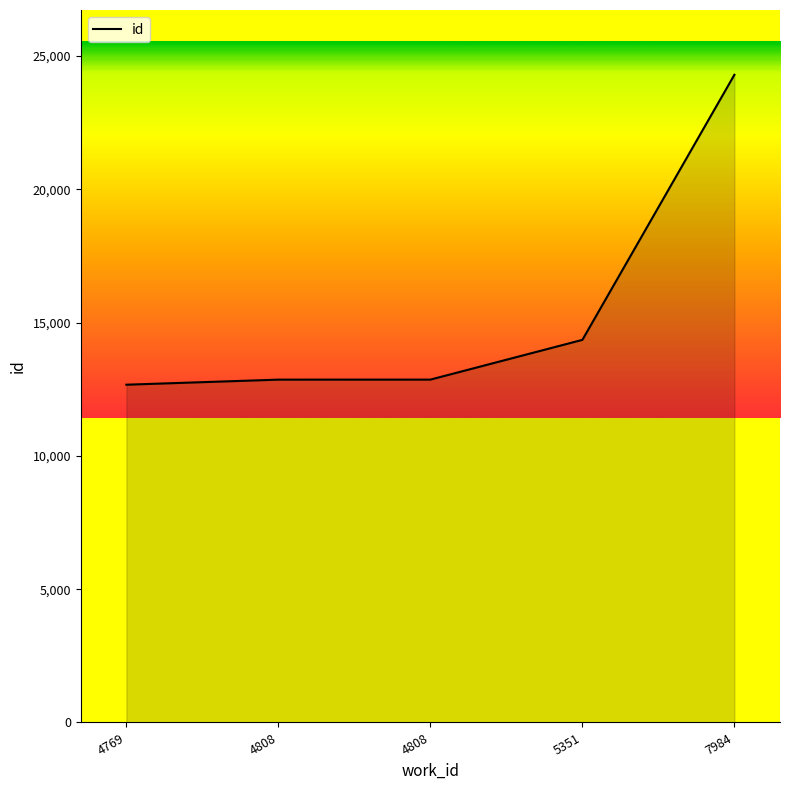

What is the sum of the values at 4808 and 7984?

37156